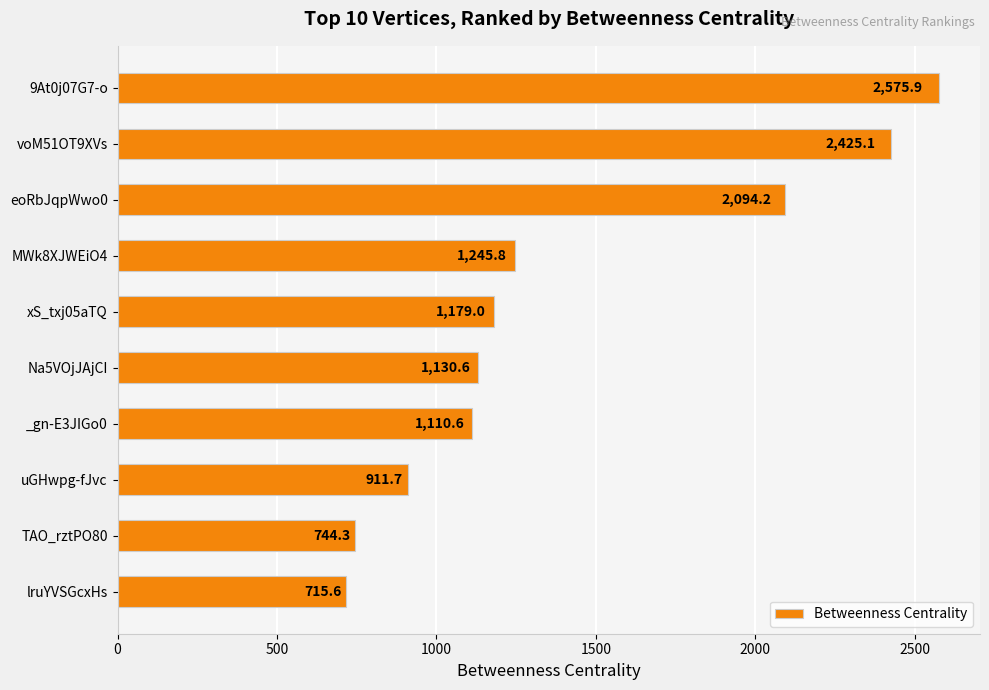

What position from the bottom is lruYVSGcxHs?

1